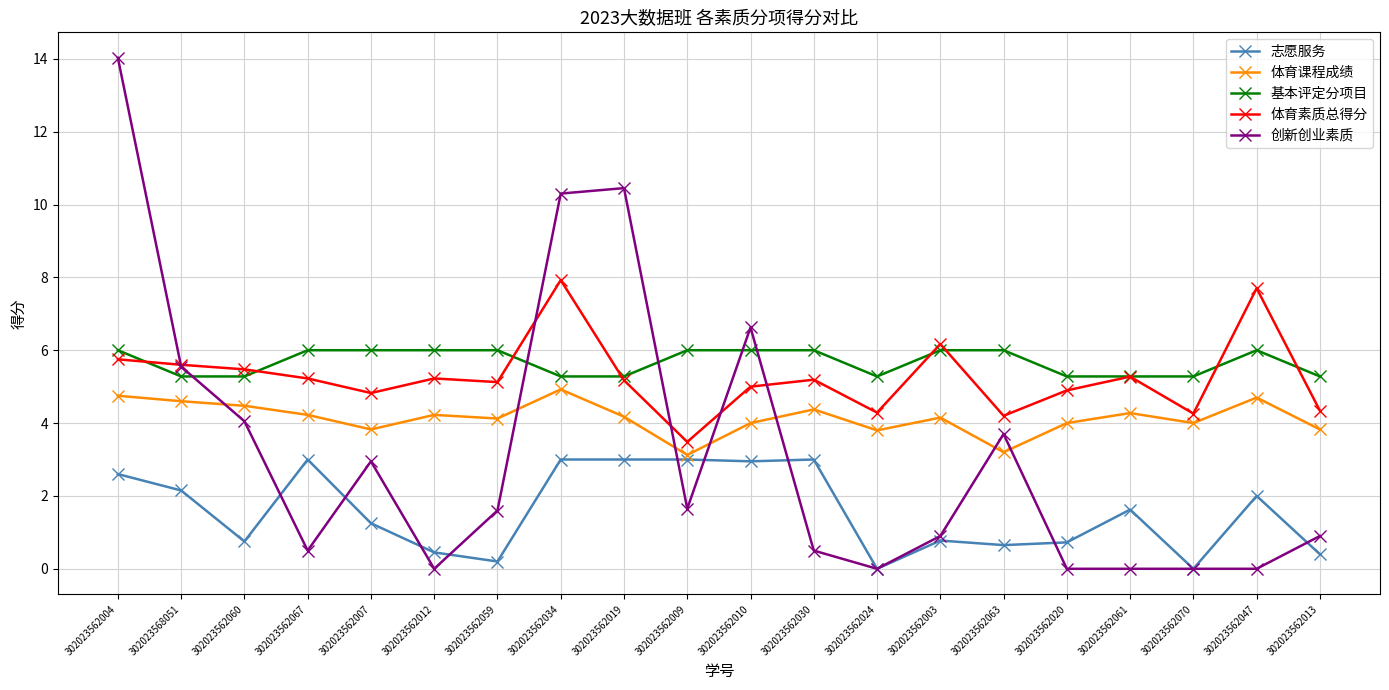

Where do 体育素质总得分 and 基本评定分项目 first cross each other?

302023562004 and 302023568051